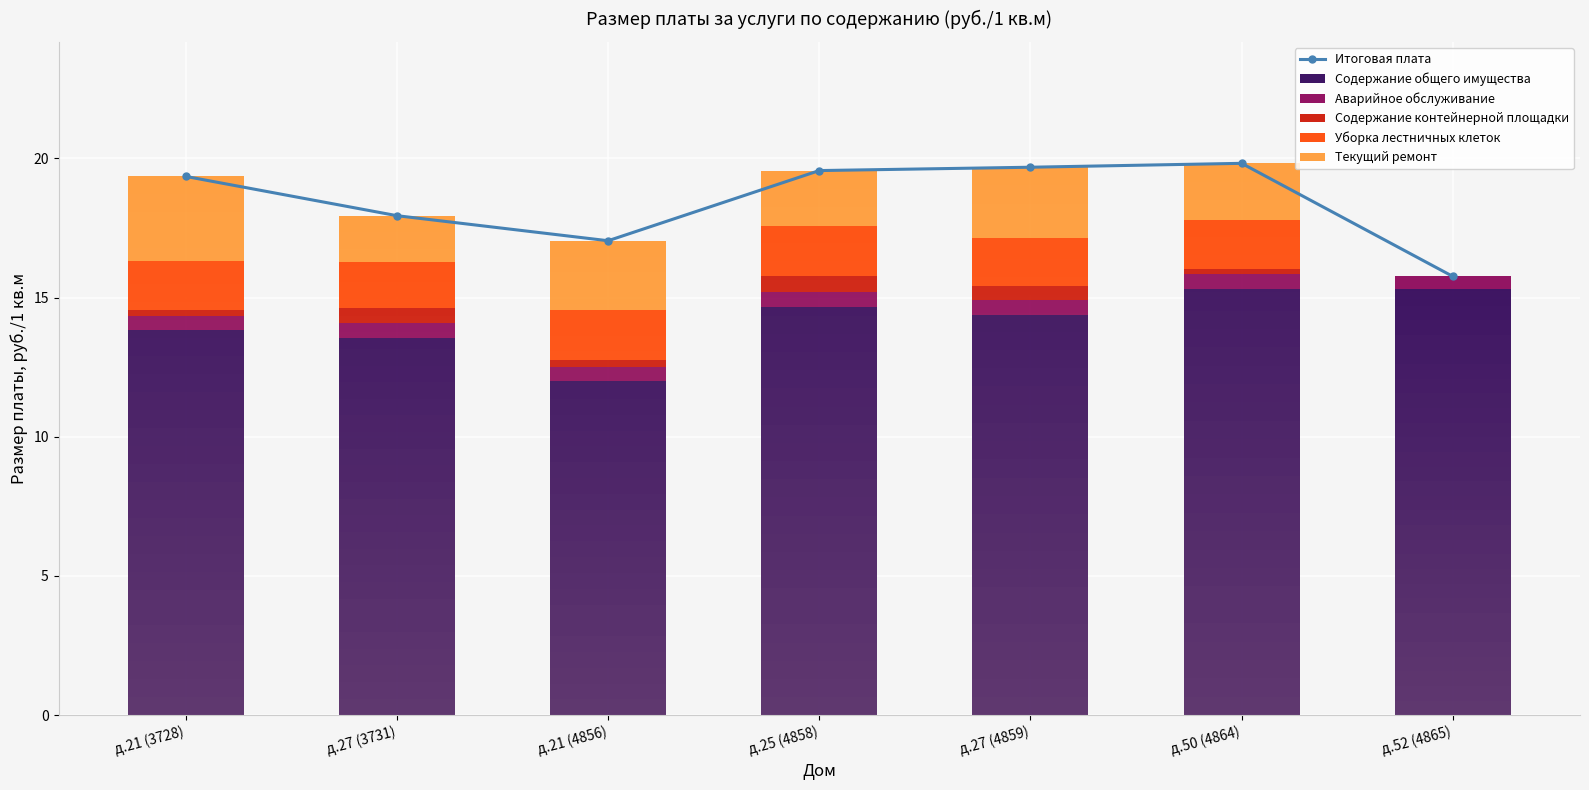

At how many categories does at least one series exceed 12?

7